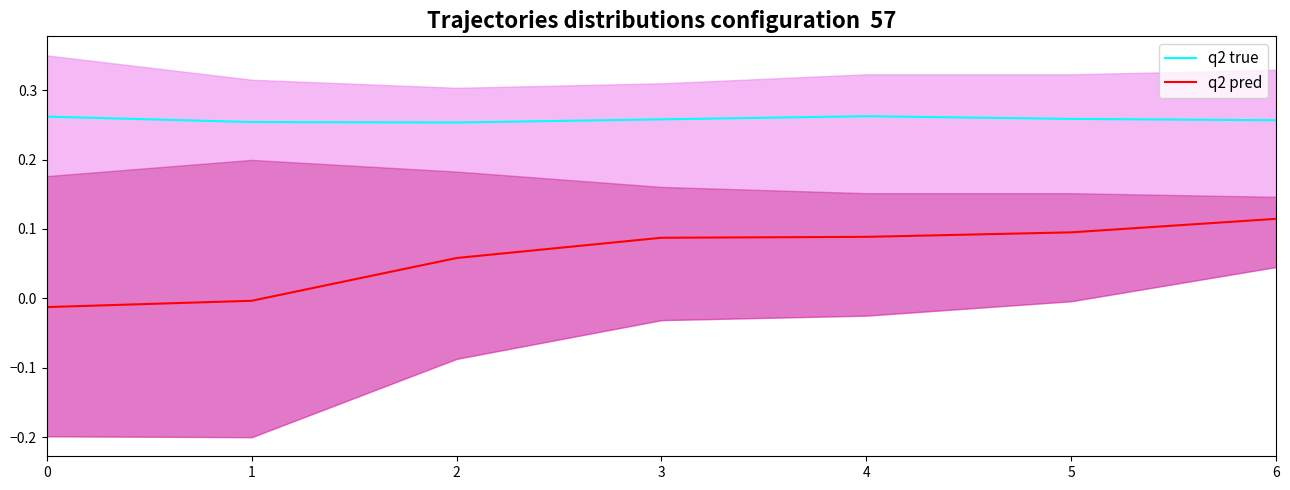

The q2 pred series shows 0.1 at 4. True or false?

False